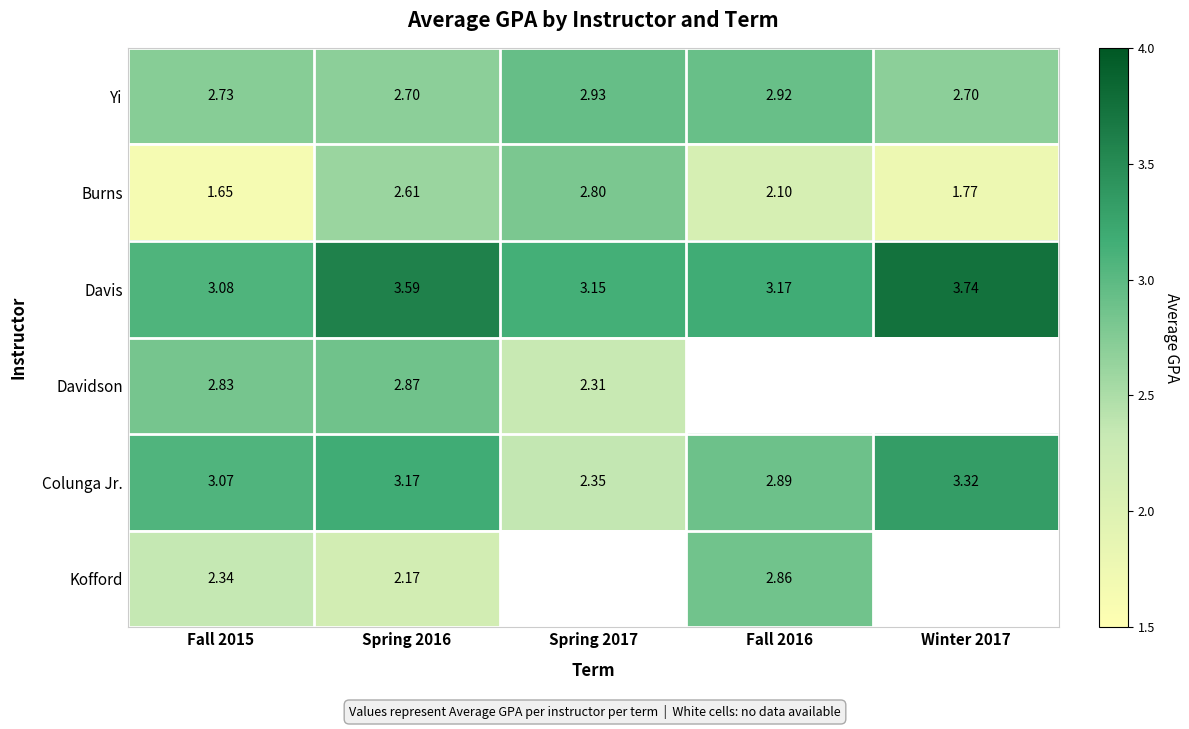

At how many categories does at least one series exceed 1?

5